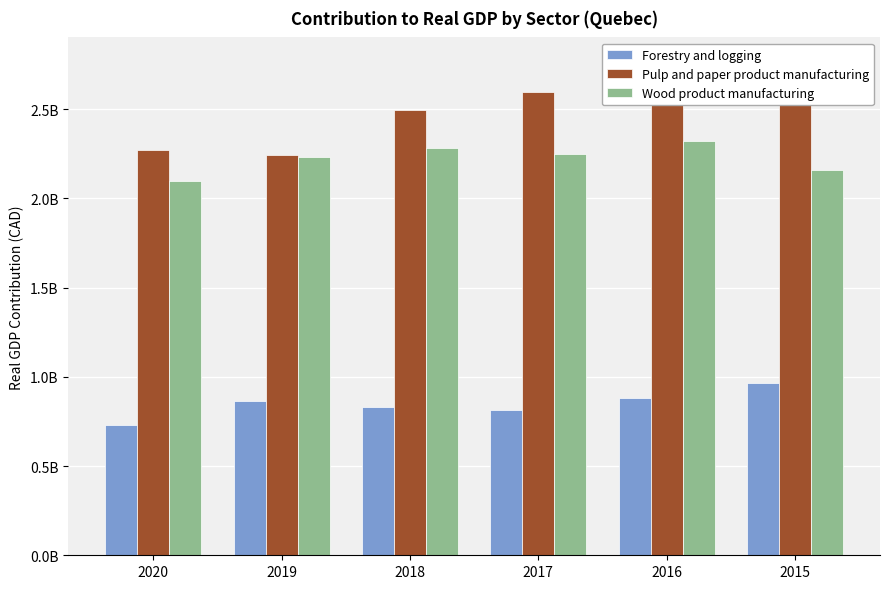

The Pulp and paper product manufacturing series shows 2764700000 at 2015. True or false?

True